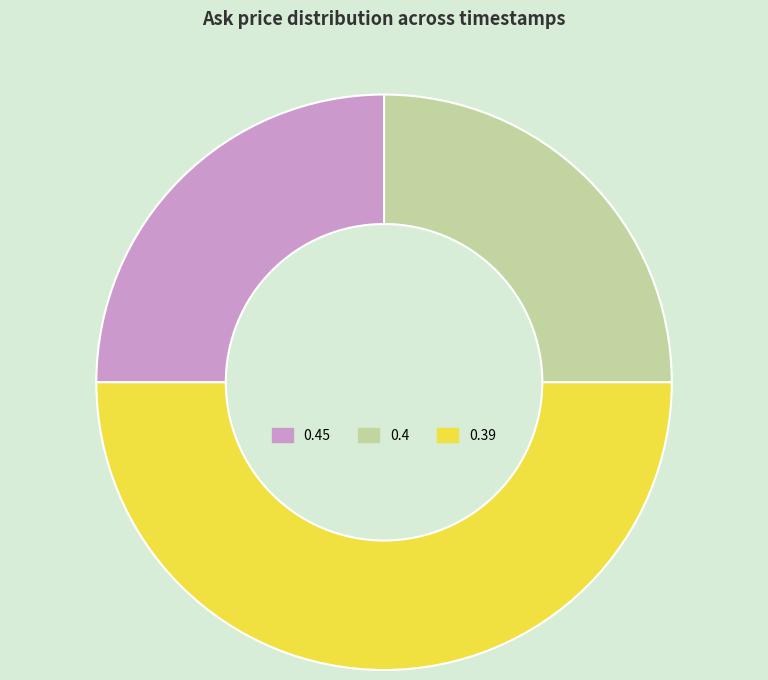

True or false: 0.4 accounts for 25% of the total.

True